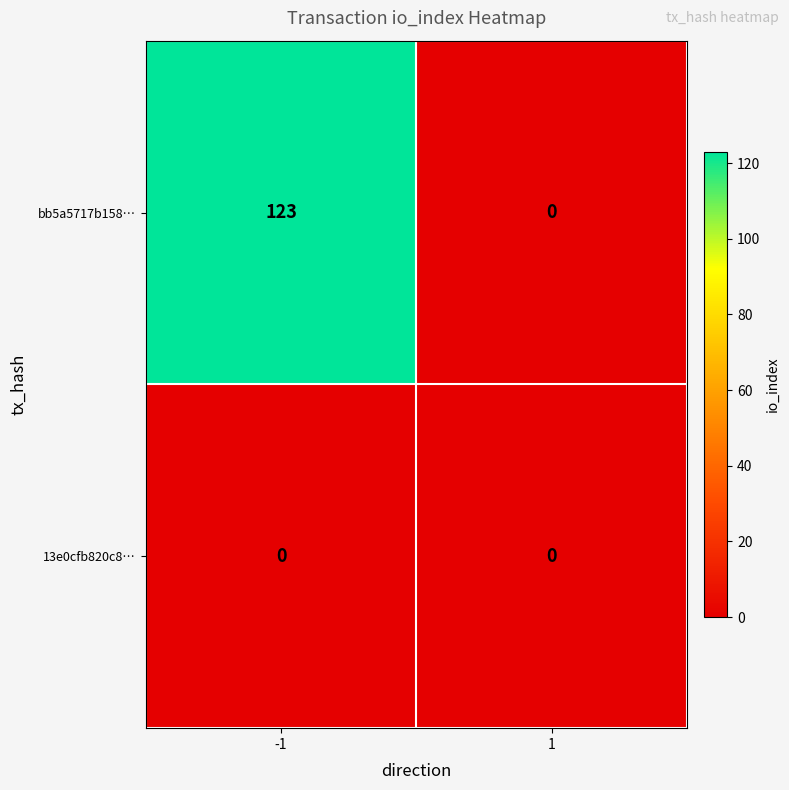

True or false: 13e0cfb820c8… has a value of 0 at -1.

True